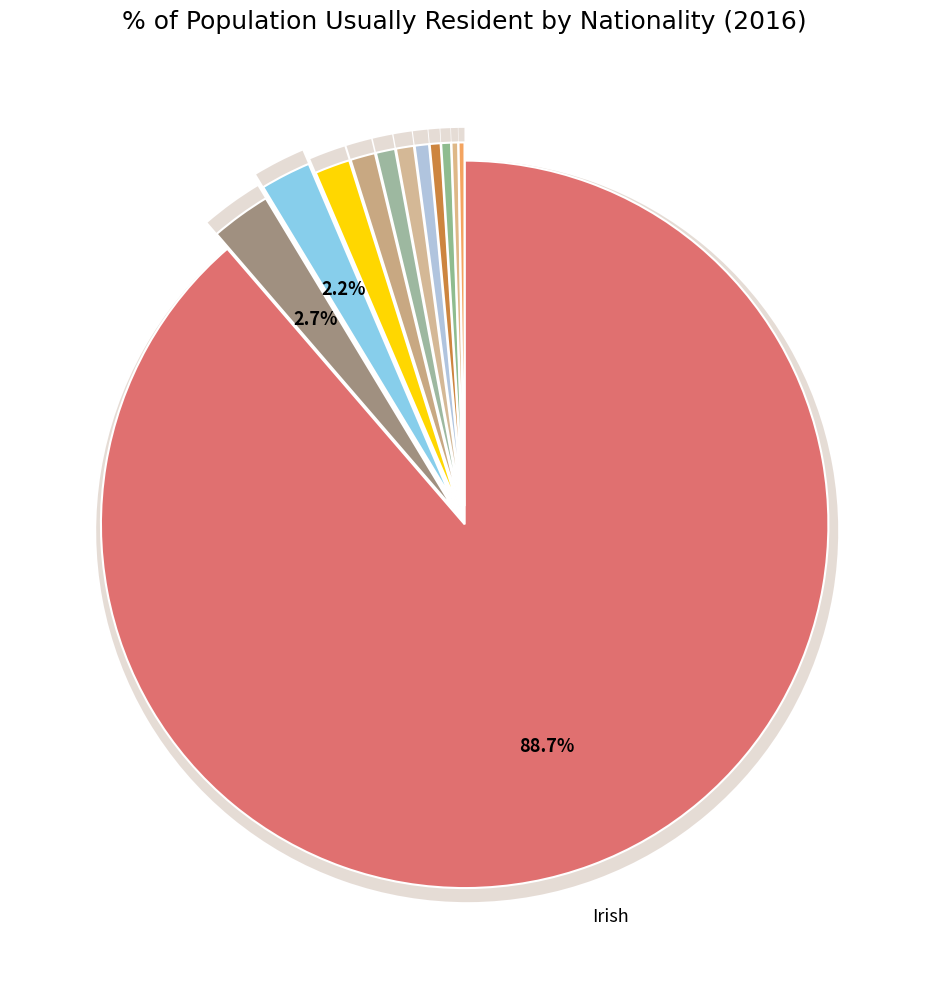

What percentage is NOT represented by Spanish?

99.7%